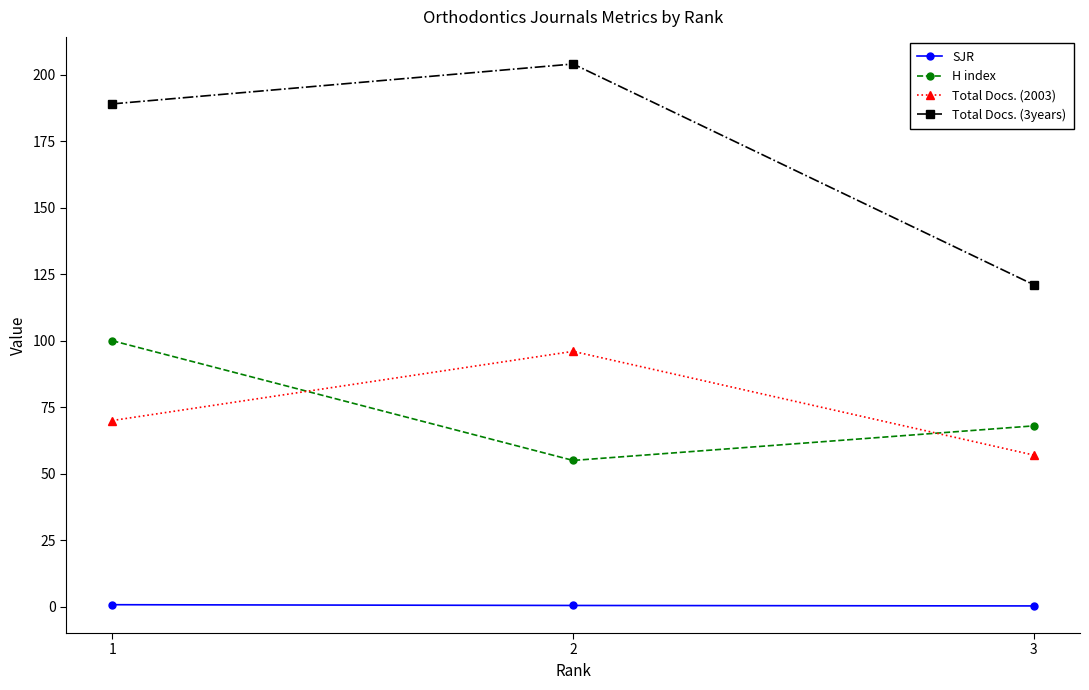

Count the number of categories in the chart.

3